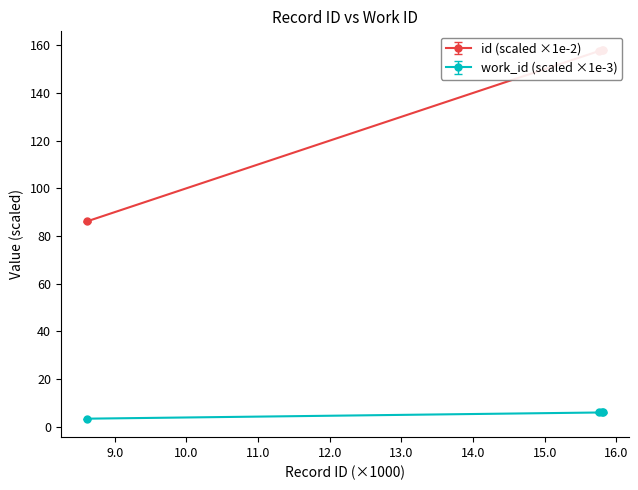

True or false: work_id has more than 2 interior local peaks.

False